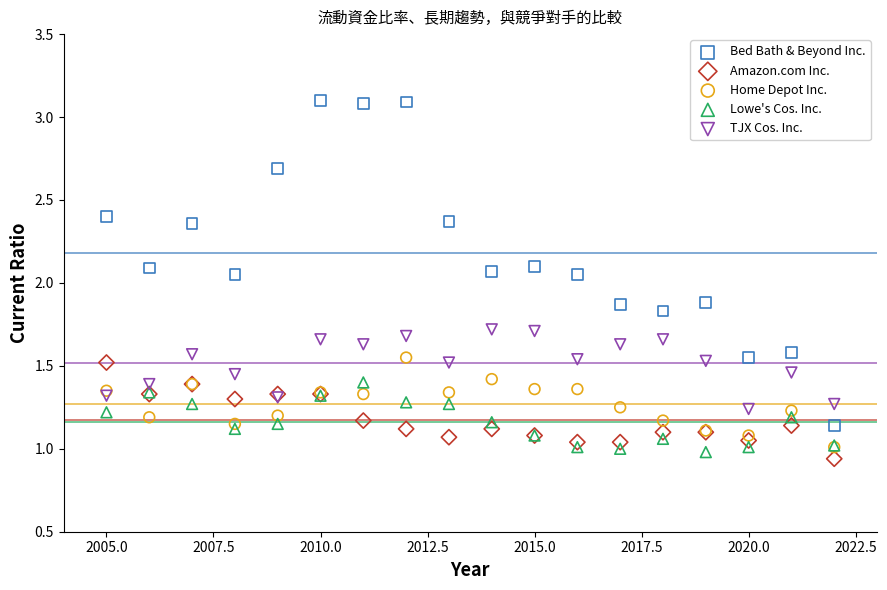

Which series has the largest Y range (max minus min)?

Bed Bath & Beyond Inc.